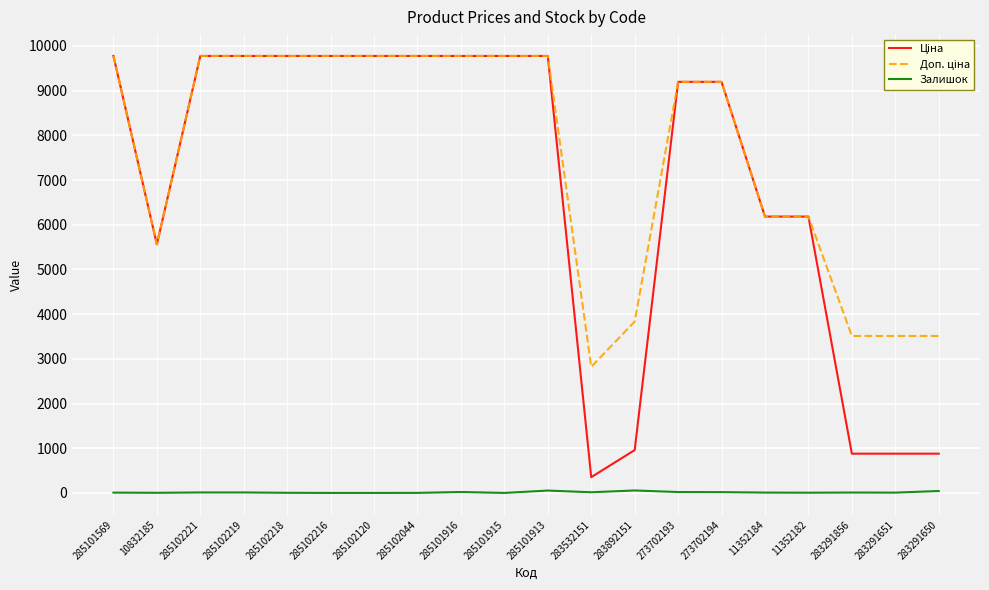

What is the maximum value shown in the chart?

9775.5